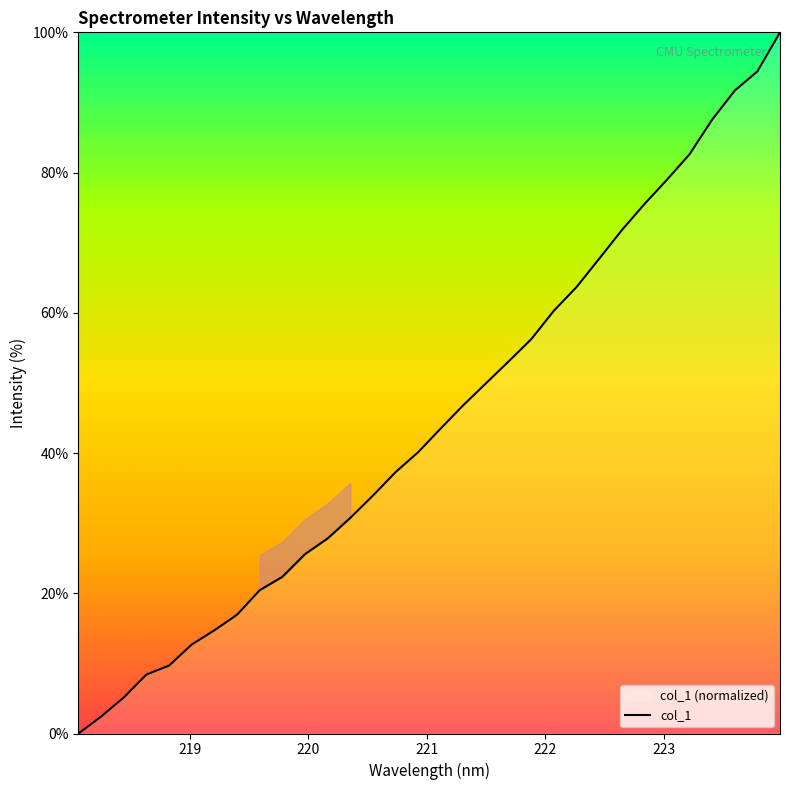

True or false: the data has more than 0 interior local peaks.

False